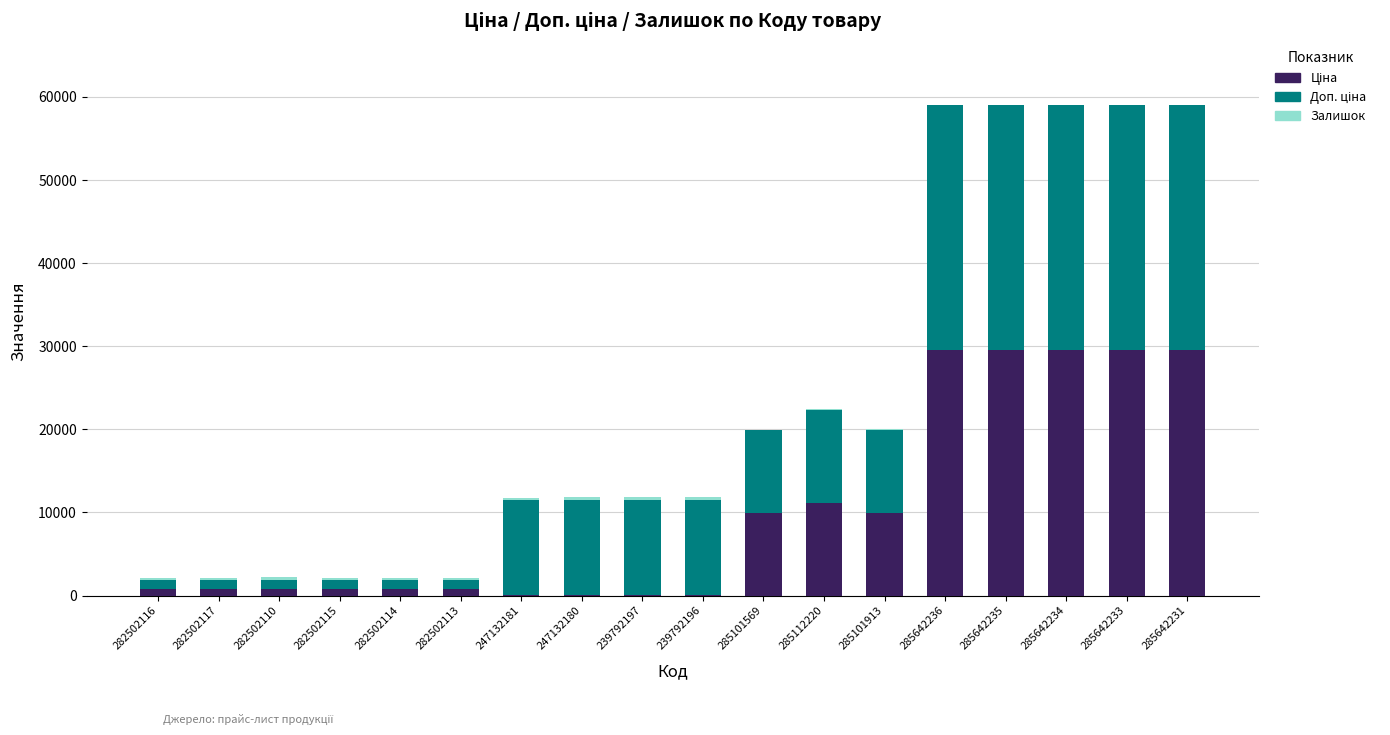

What position from the right is 239792197?

10